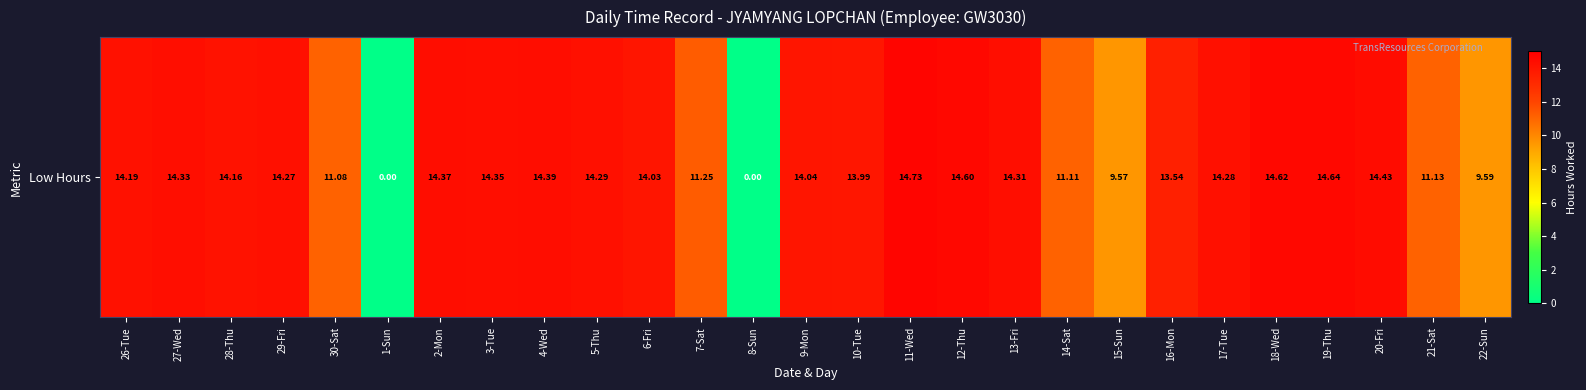

What is the ratio of the value at 14-Sat to the value at 9-Mon?

0.8